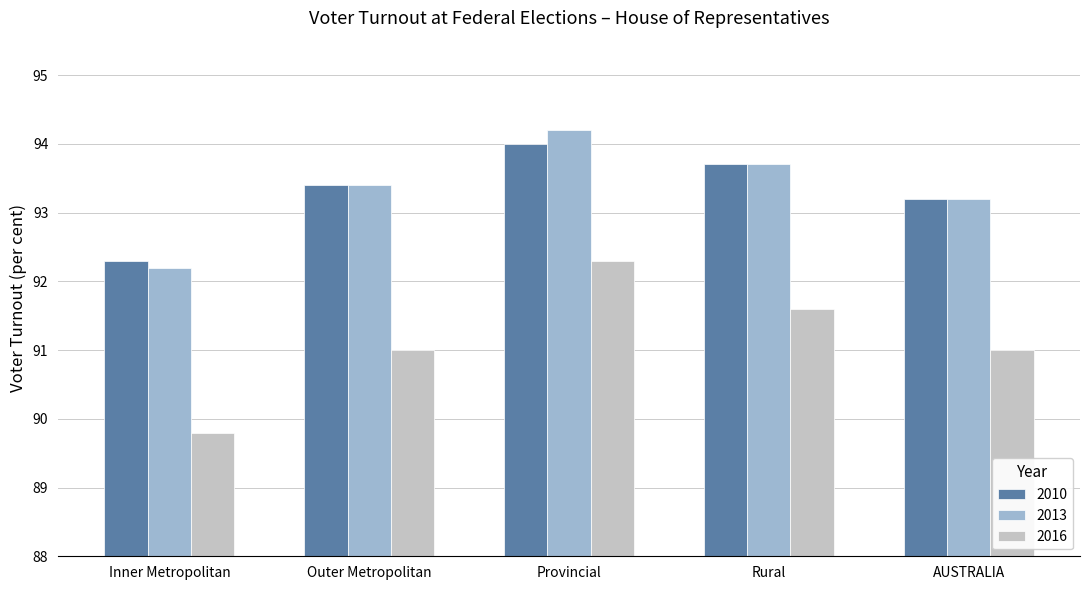

How many groups of bars are there?

5